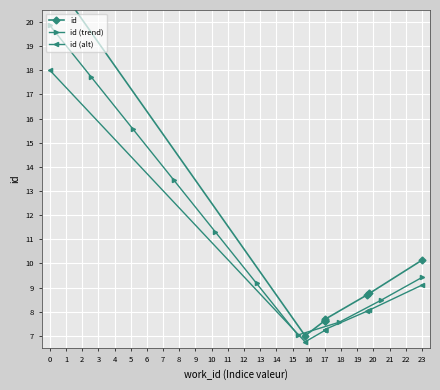

Does the chart display data point markers on the line(s)?

Yes